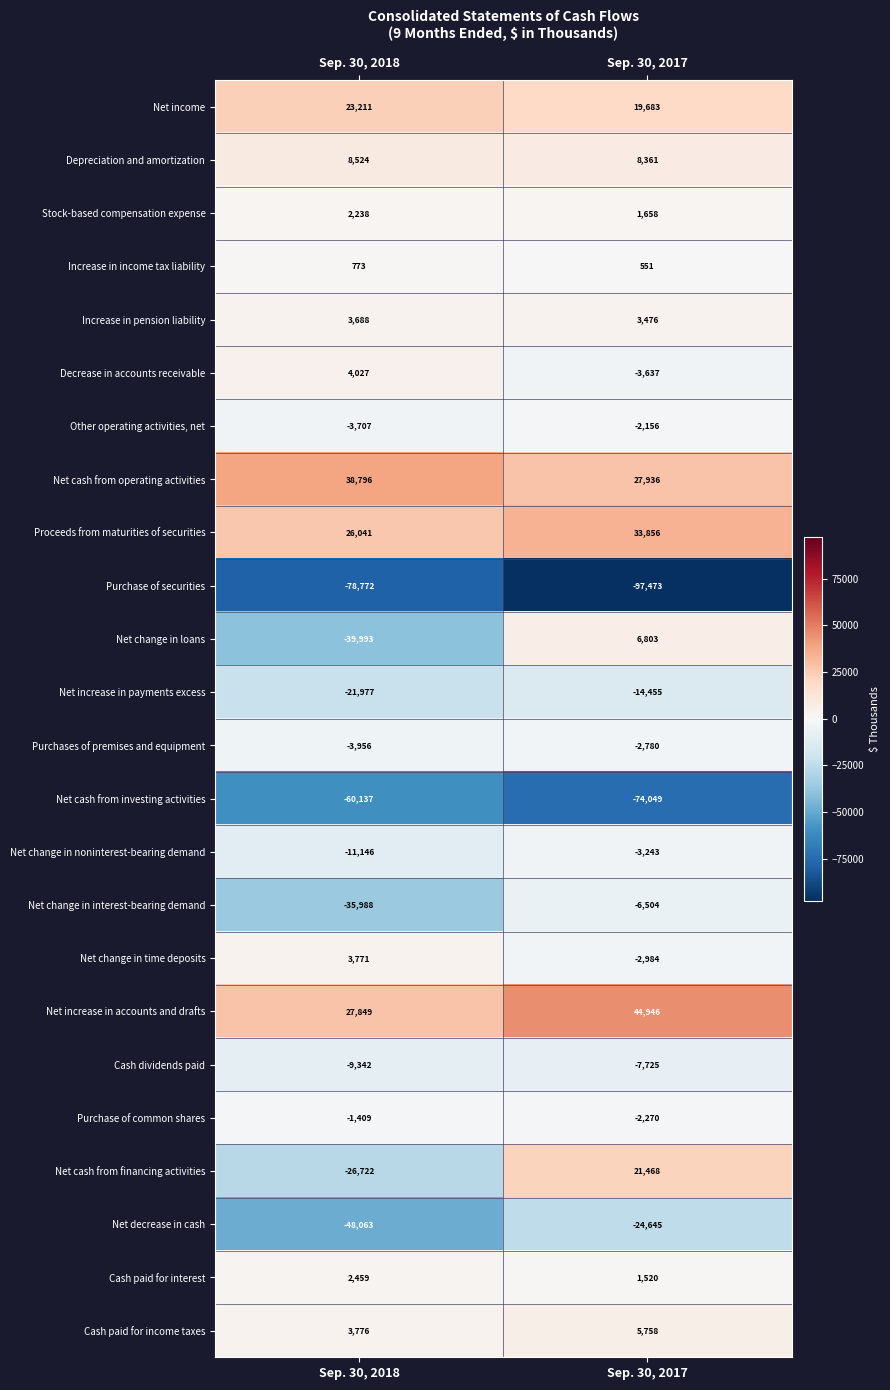

At which category is the sum across all series the highest?

Sep. 30, 2017